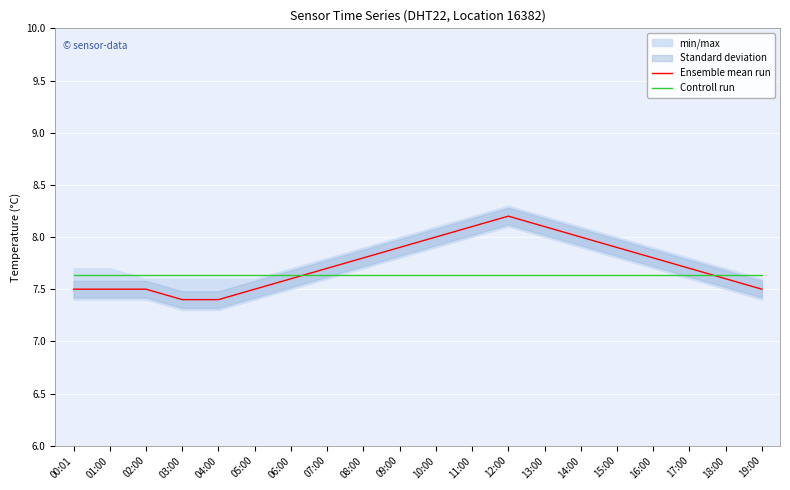

At how many categories does at least one series exceed 7?

20